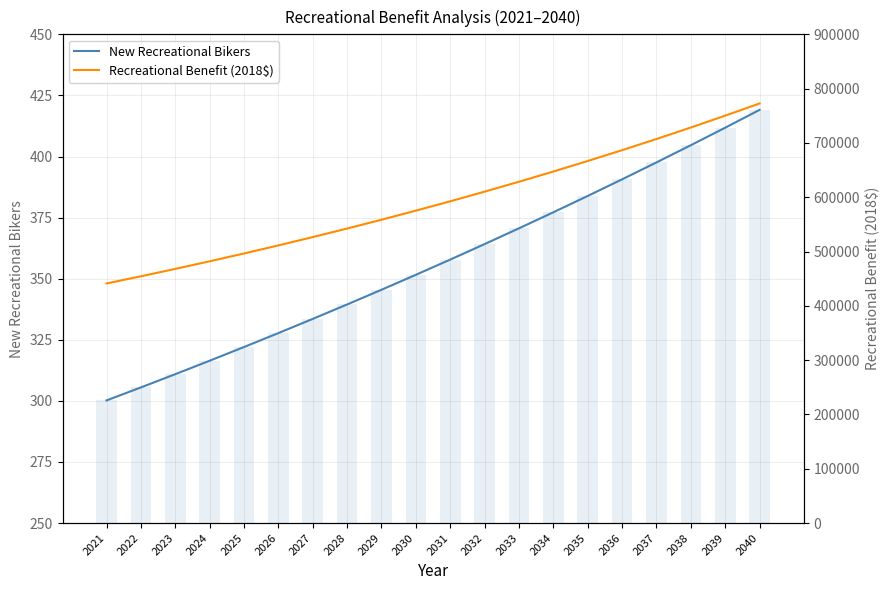

Reading left to right, transcribe all the data shown in this chart.

New Recreational Bikers: 300.2	305.5	310.9	316.4	322.0	327.7	333.5	339.5	345.5	351.6	357.8	364.2	370.6	377.2	383.9	390.7	397.6	404.6	411.8	419.1
Recreational Benefit (2018$): 441211.1	454416.2	468016.5	482023.9	496450.5	511308.8	526611.9	542373.0	558605.7	575324.4	592543.4	610277.7	628542.8	647354.6	666729.4	686684.1	707236.0	728403.0	750203.5	772656.5